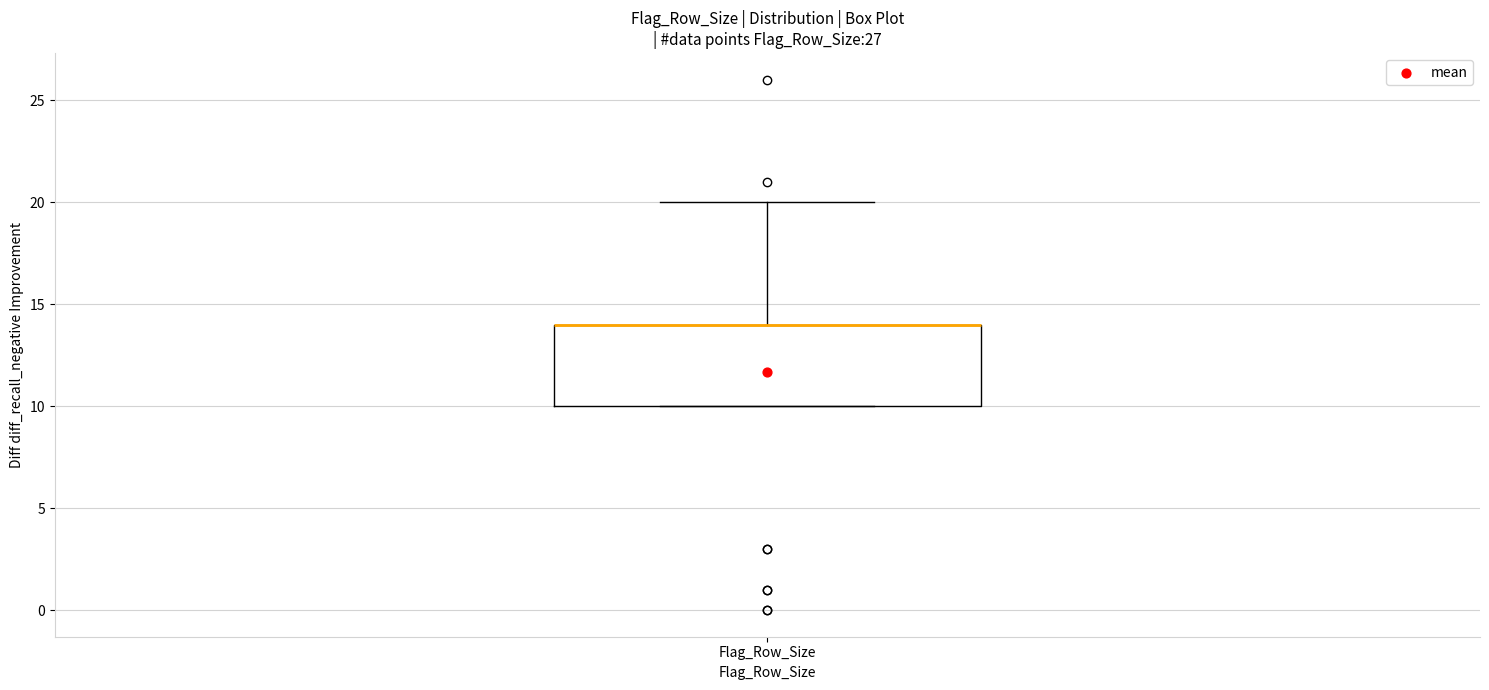

Transcribe this box plot: give where the median line is, the range the box spans, and where the two whiskers end, as read against the y-axis. The values are not printed on the chart, so give them approximately, as read against the axis.

median 14 (drawn on the box's upper edge), box 10 to 14, whiskers 10 to 20